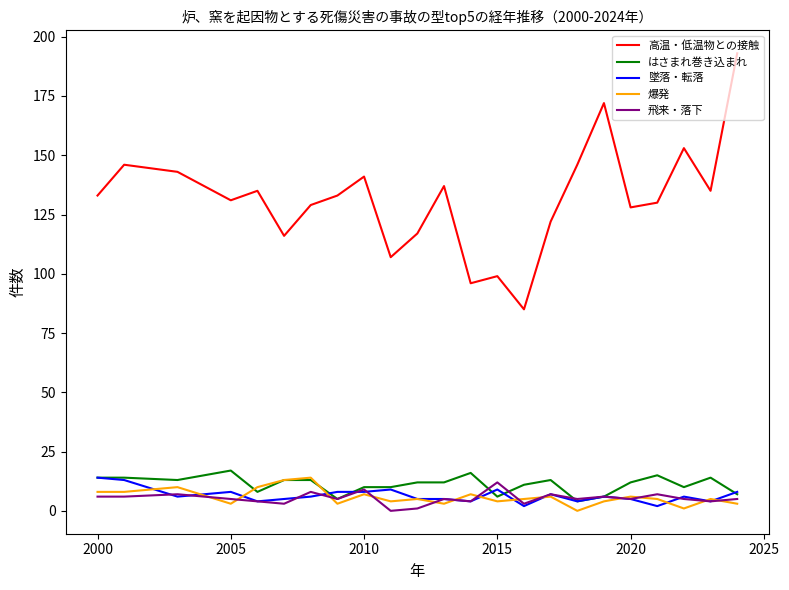

Which series has the largest range (max minus min)?

高温・低温物との接触